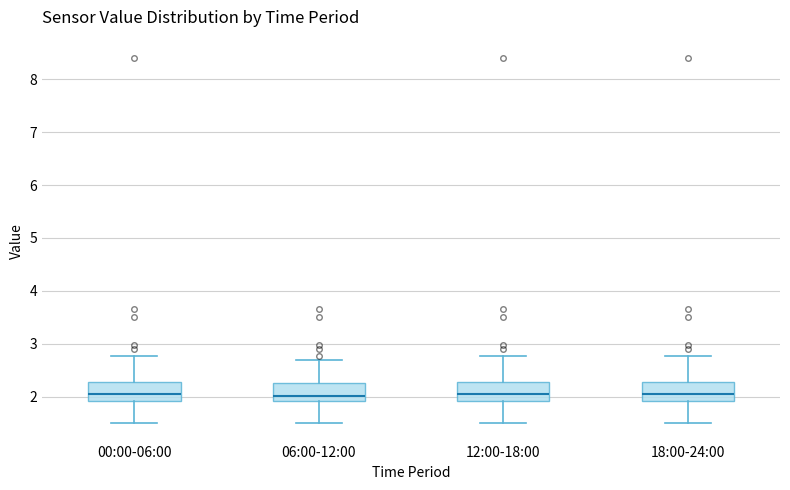

Reading left to right, transcribe this box plot: for each box, give where its median line is, the range the box spans, and where its two whiskers end, as read against the y-axis. The values are not printed on the chart, so give them approximately, as read against the axis.

00:00-06:00: median 2.1, box 1.9 to 2.3, whiskers 1.5 to 2.8
06:00-12:00: median 2.0, box 1.9 to 2.3, whiskers 1.5 to 2.7
12:00-18:00: median 2.1, box 1.9 to 2.3, whiskers 1.5 to 2.8
18:00-24:00: median 2.1, box 1.9 to 2.3, whiskers 1.5 to 2.8